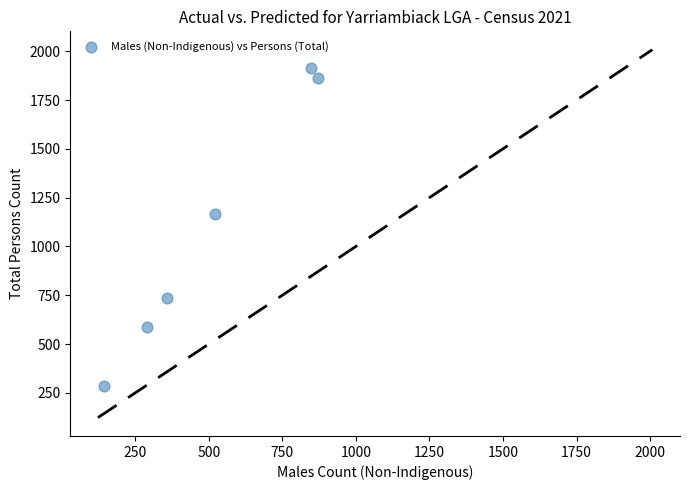

What is the average Y value?

1092